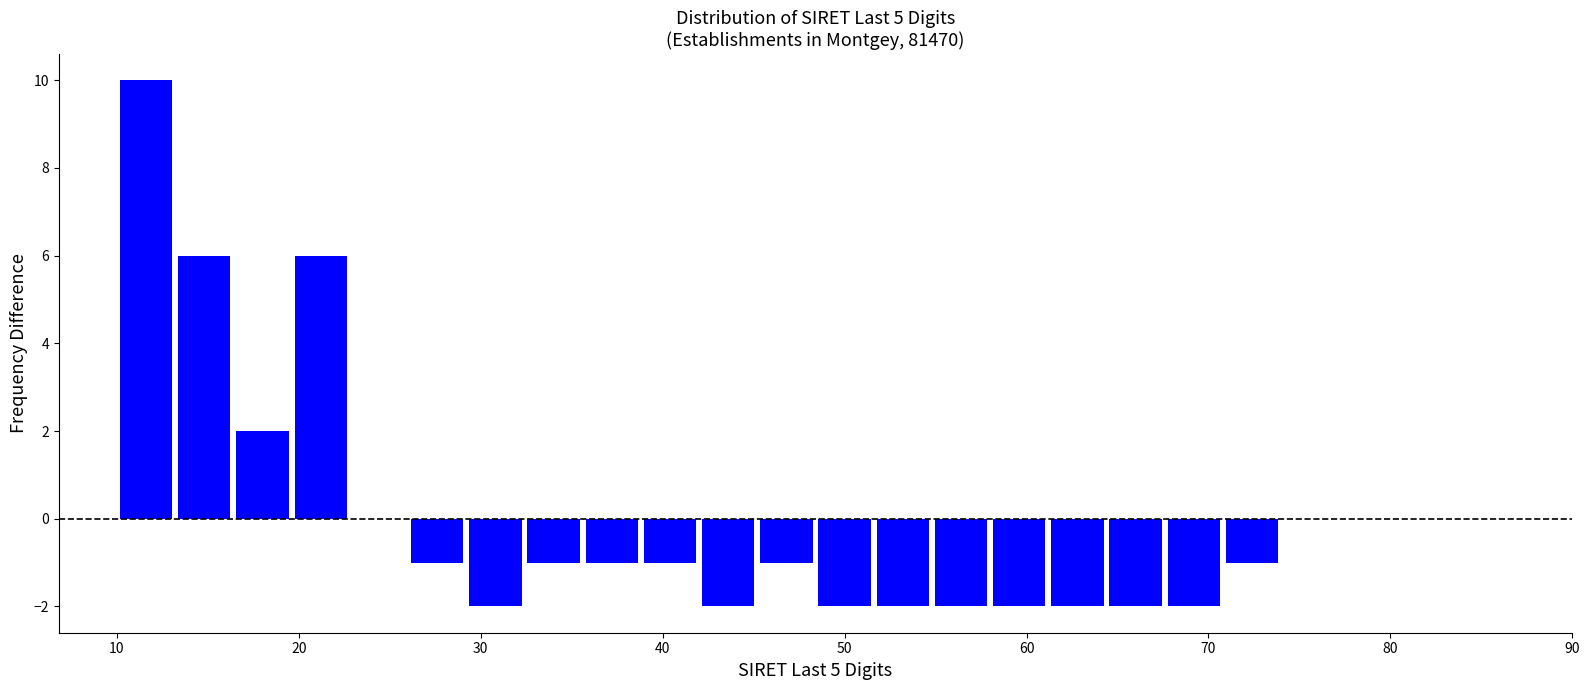

Around what value on the x-axis is the tallest bar? Give the approximate position of its centre, as read against the axis.

12